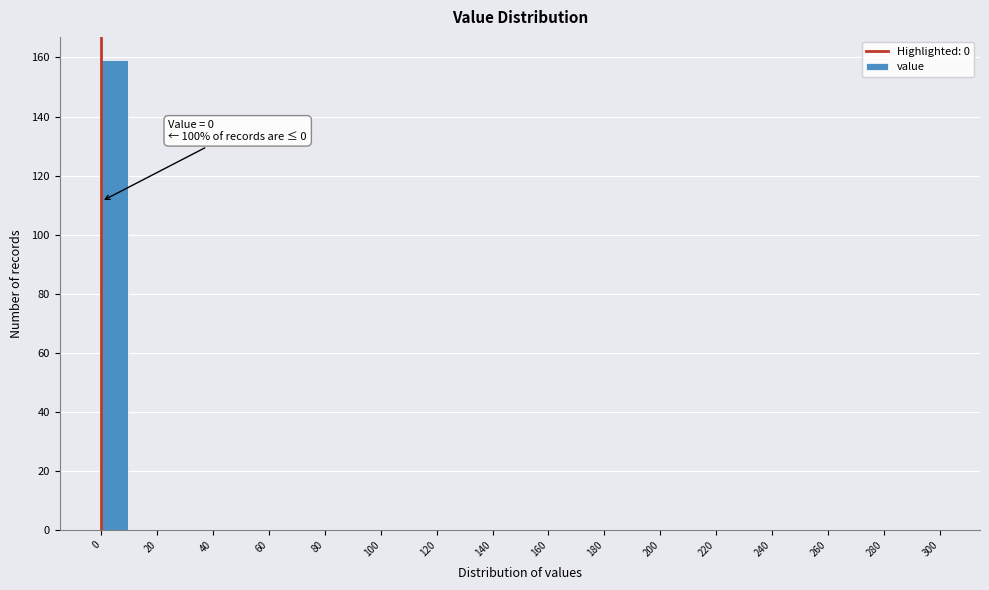

Over which range of the x-axis is the bar tallest?

0 to 10